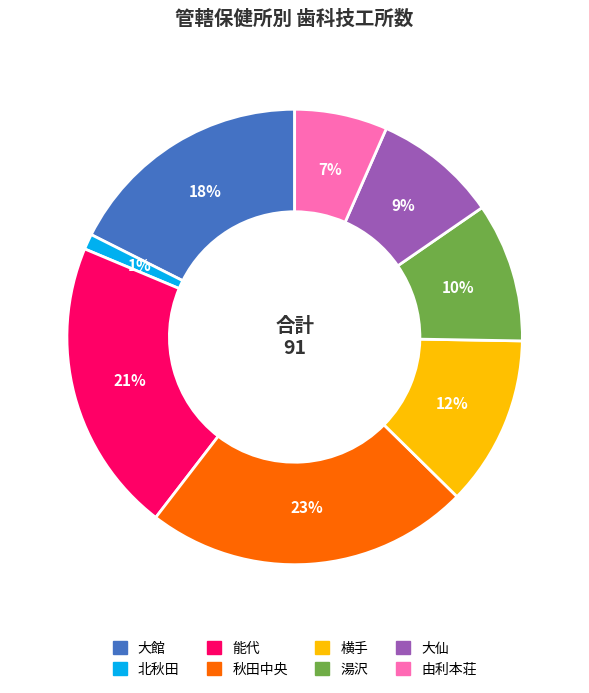

Combined, do 能代 and 大仙 account for over 50%?

No